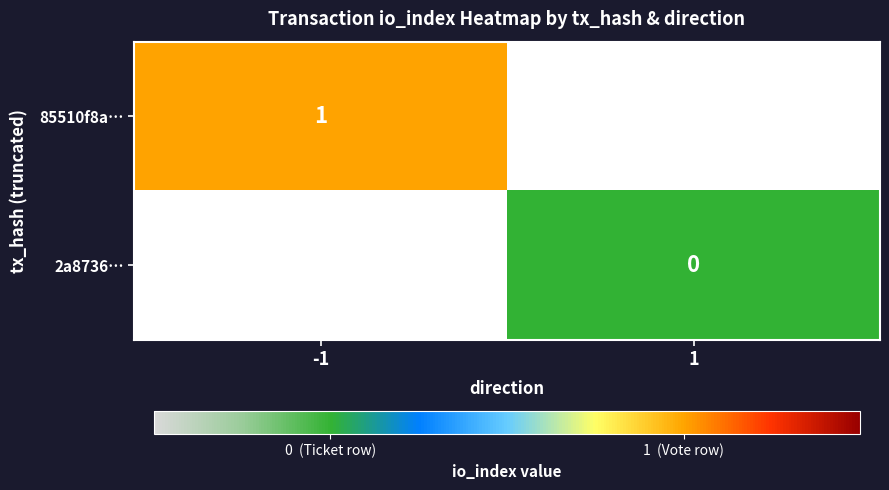

The value of 85510f8a… at -1 is 1.3. True or false?

False